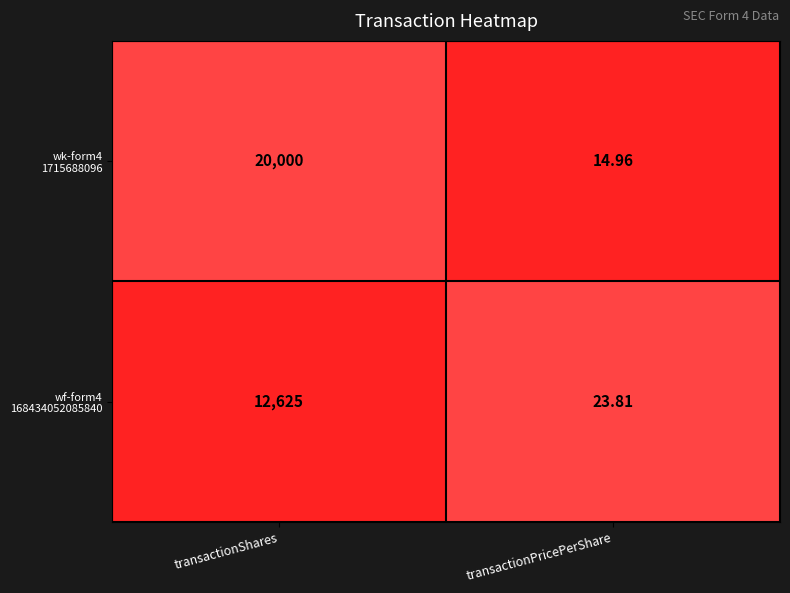

At which category does the chart reach its peak across all series?

transactionShares